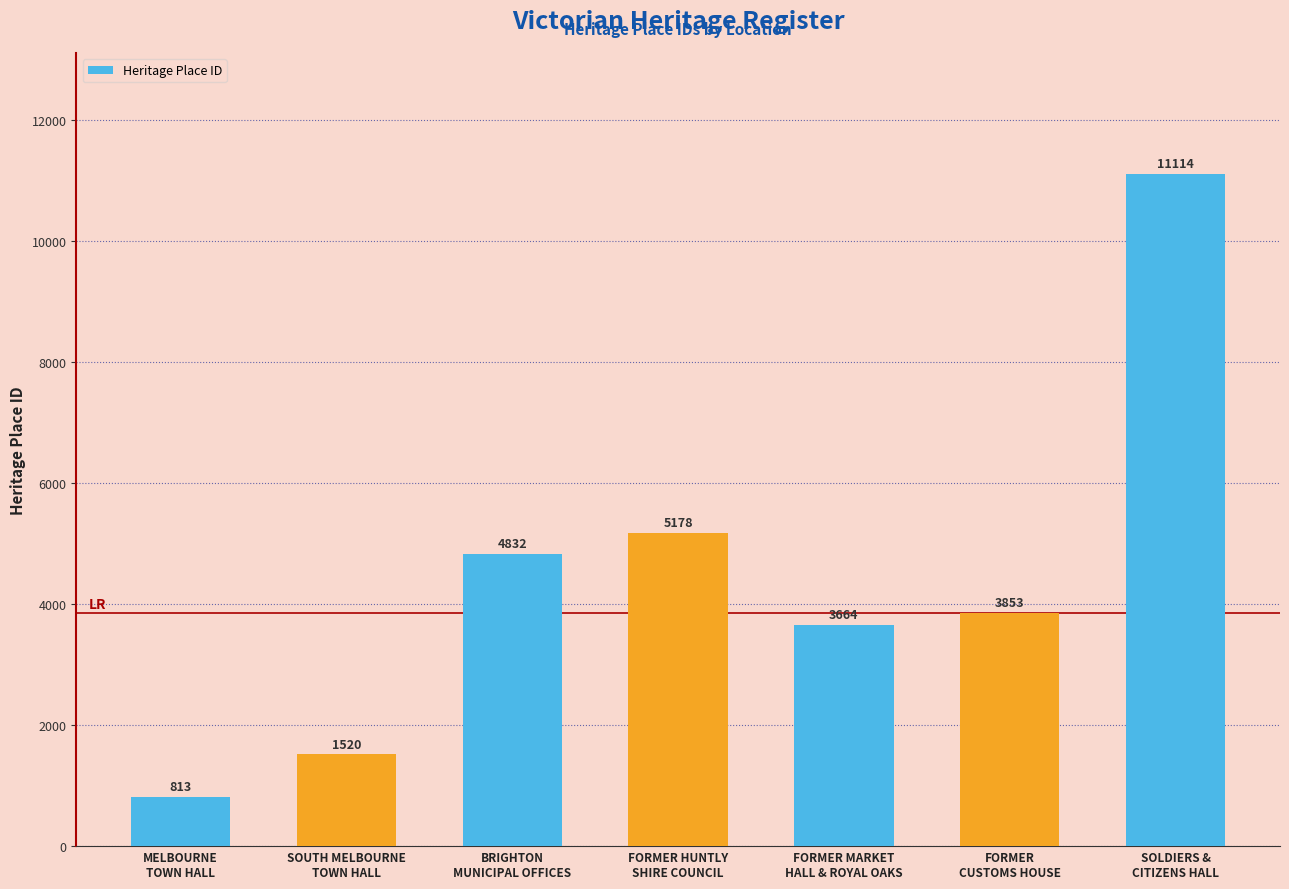

True or false: the data shows 595 at SOUTH MELBOURNE
TOWN HALL.

False